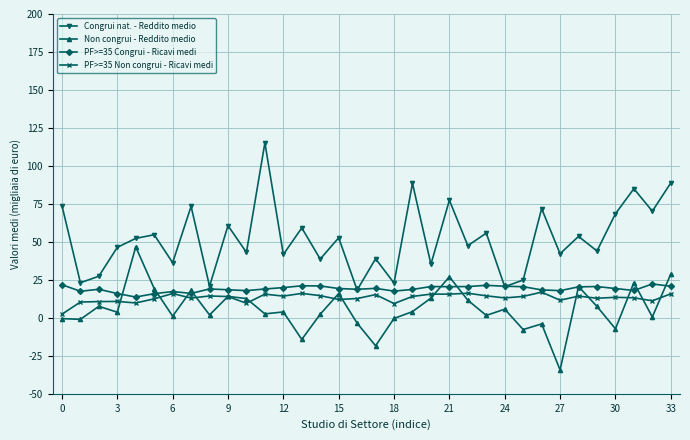

What is the value of the PF>=35 Congrui - Ricavi medi point at the 3rd from the left?

18.8